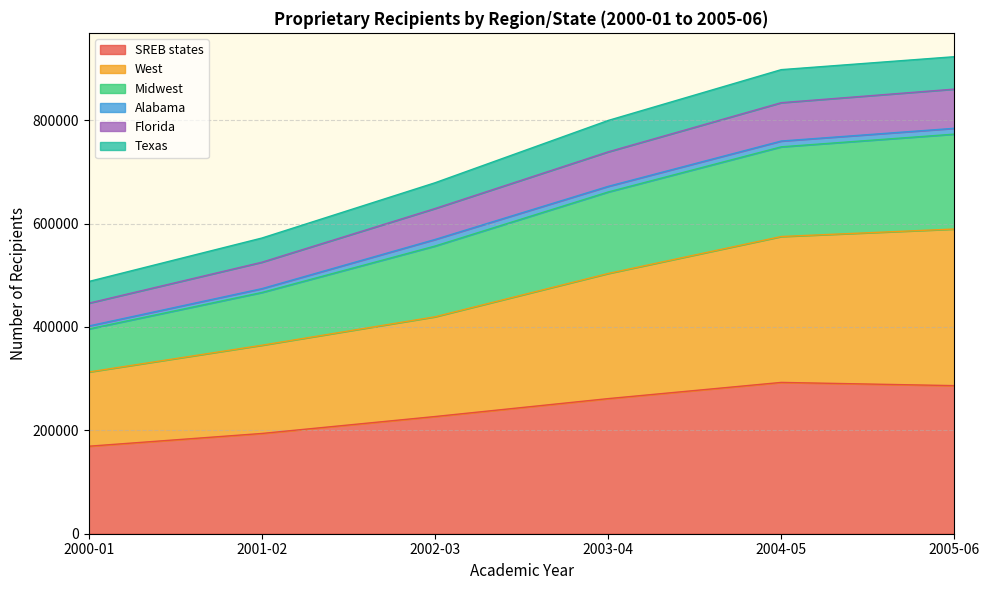

What is the maximum value for SREB states?

292663